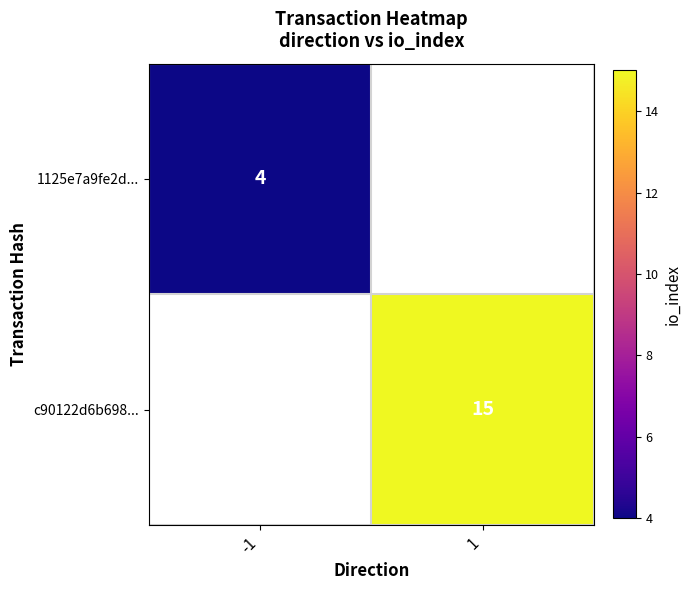

Is the value of 1125e7a9fe2d... at -1 greater than the value of c90122d6b698... at 1?

No